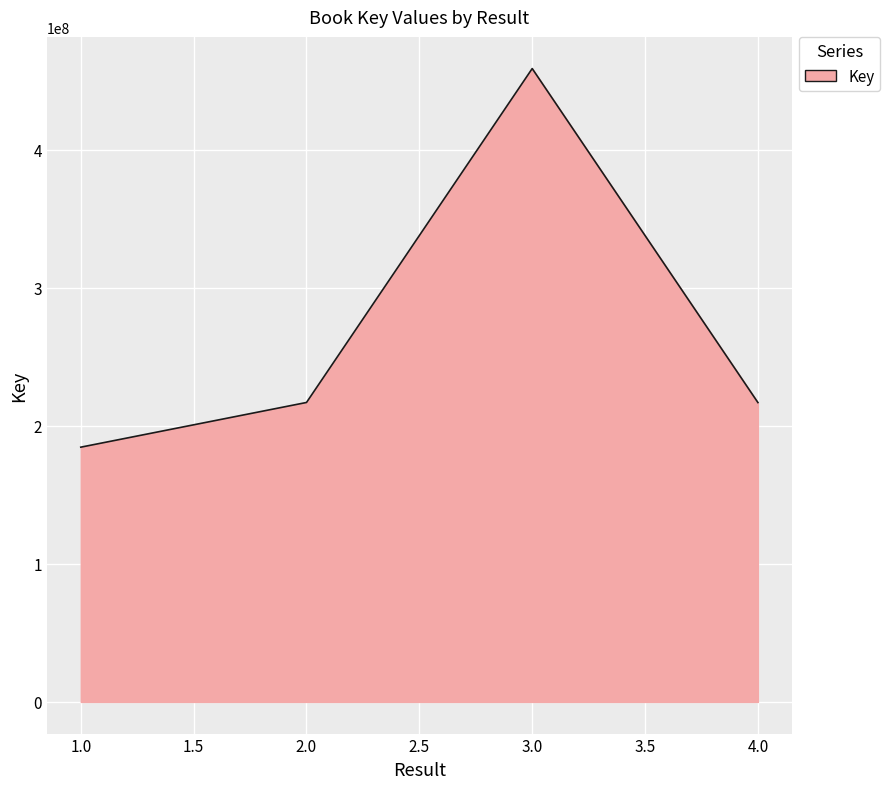

What is the difference between the second highest and minimum values?

32375937